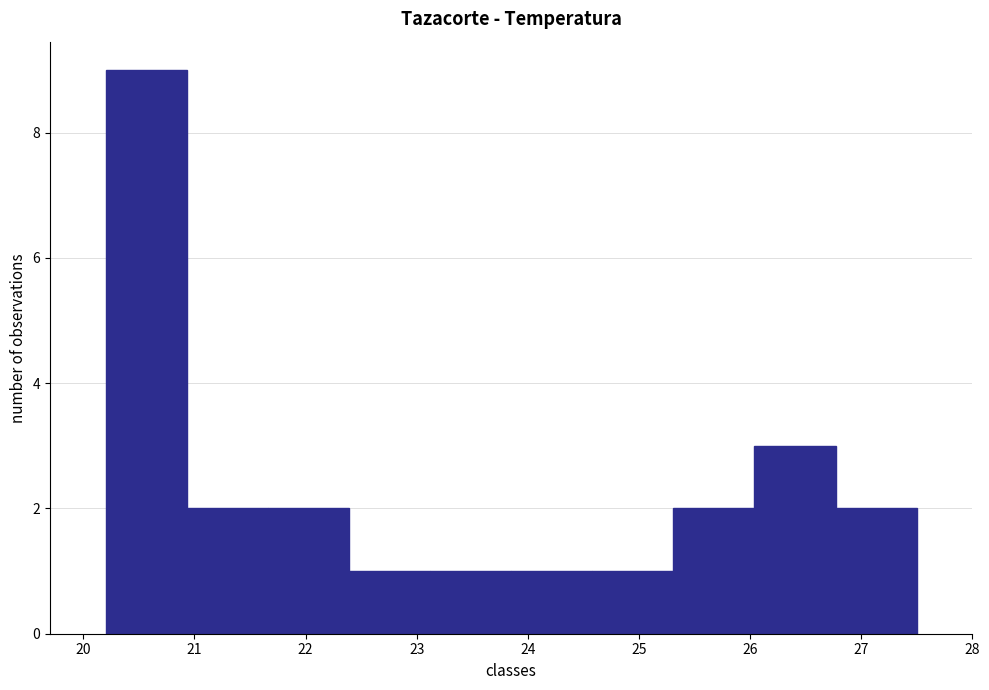

Which range on the x-axis has the tallest bar?

20.20 to 20.93